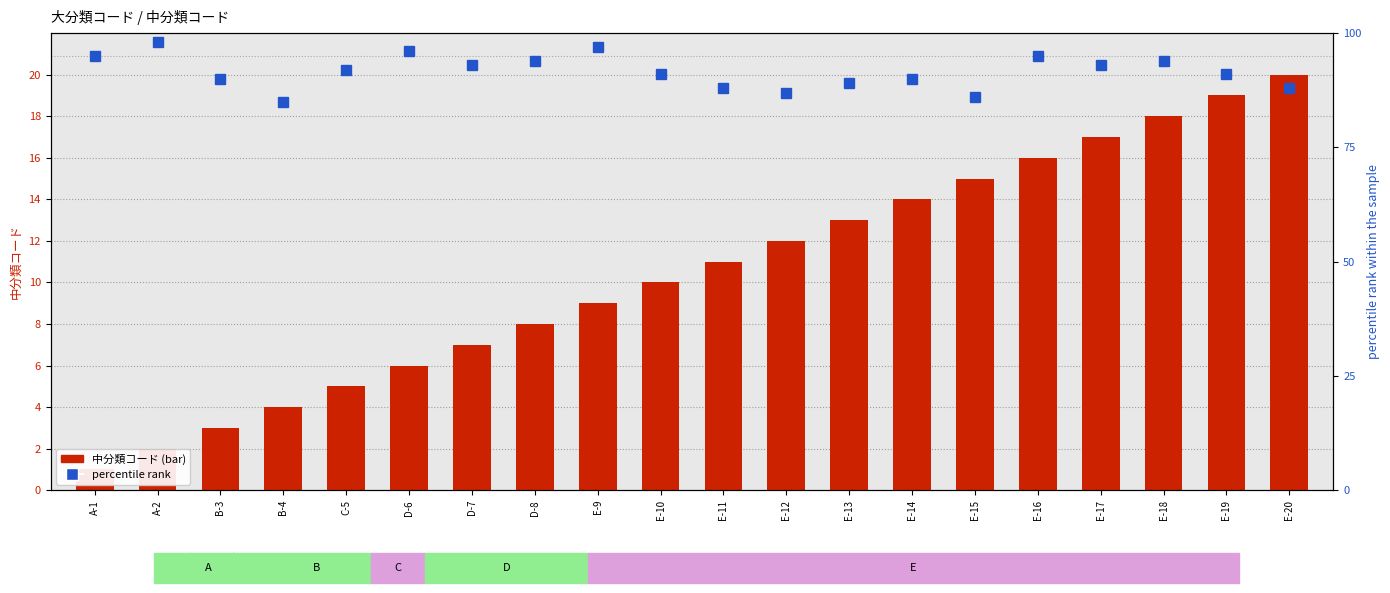

What is the difference between the highest and lowest values at E-16?

79